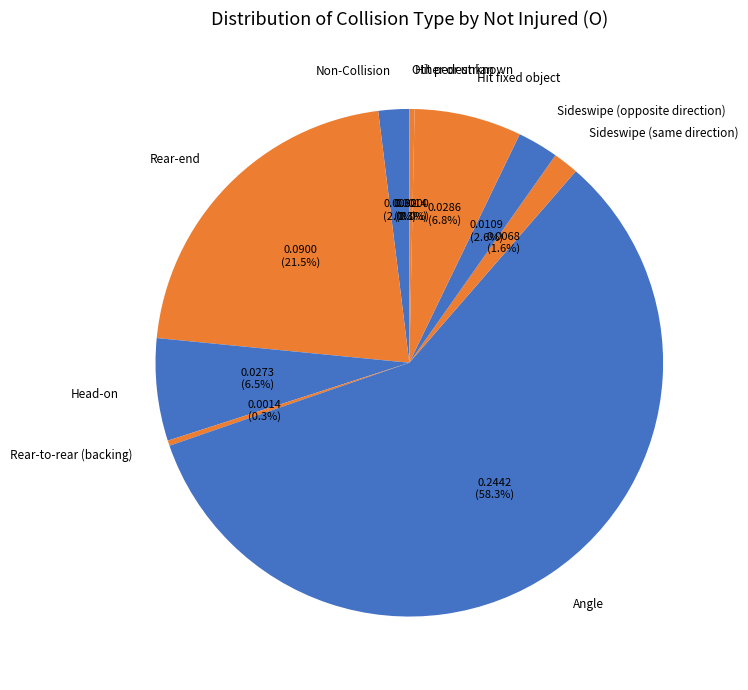

How many slices are in this pie chart?

10